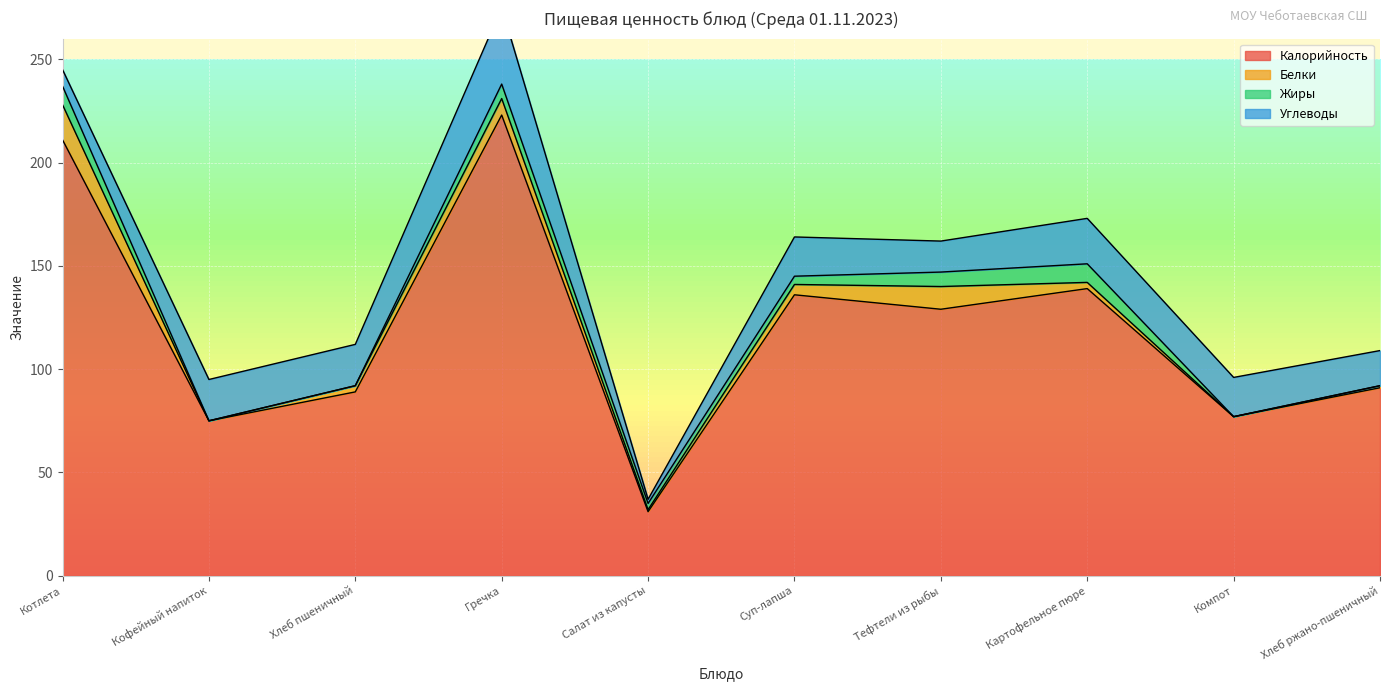

Where does the Жиры series first go above 4?

Котлета